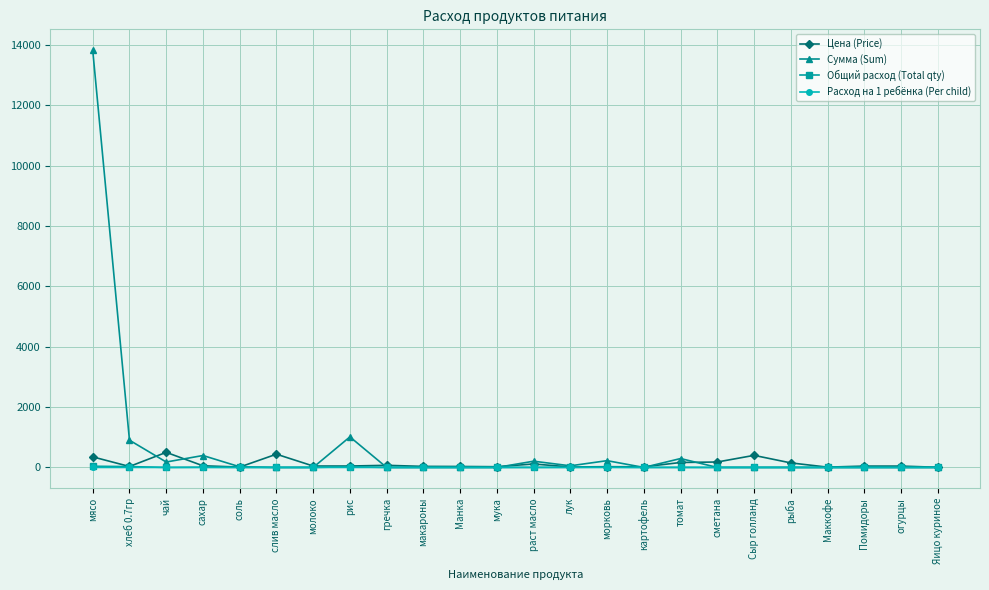

What is the approximate value of Общий расход (Total qty) at сахар?

7.2